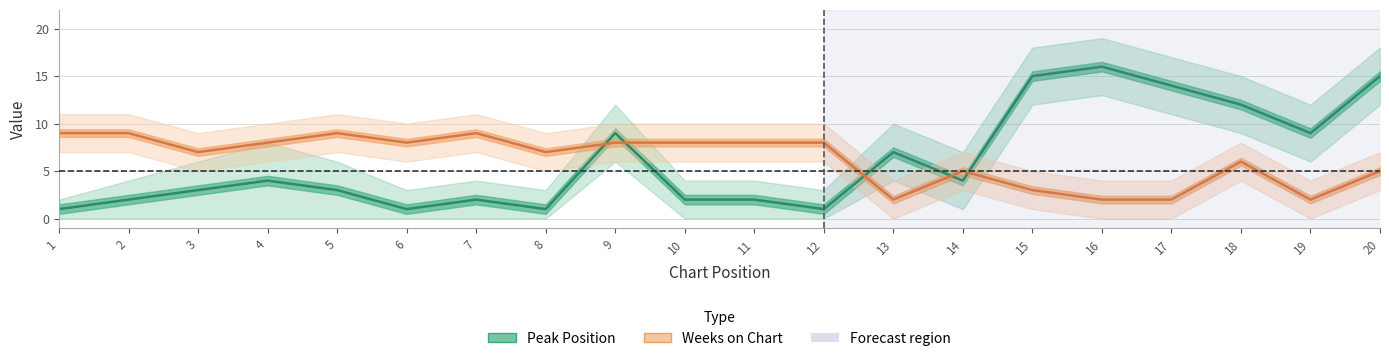

What is the spread (max minus min) of values at 12?

7